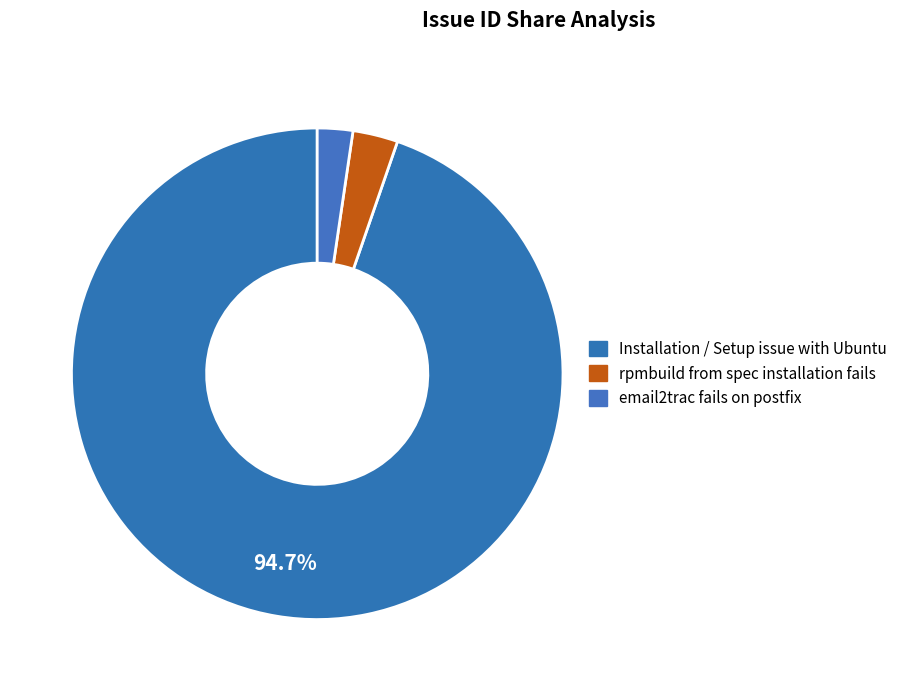

How many segments does this pie chart have?

3